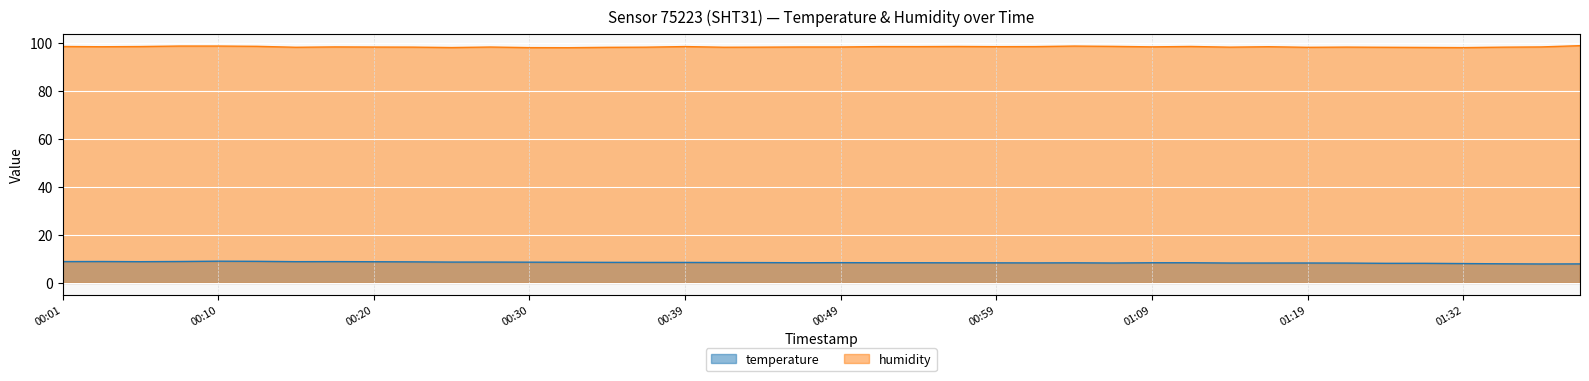

True or false: temperature and humidity cross at least once.

False